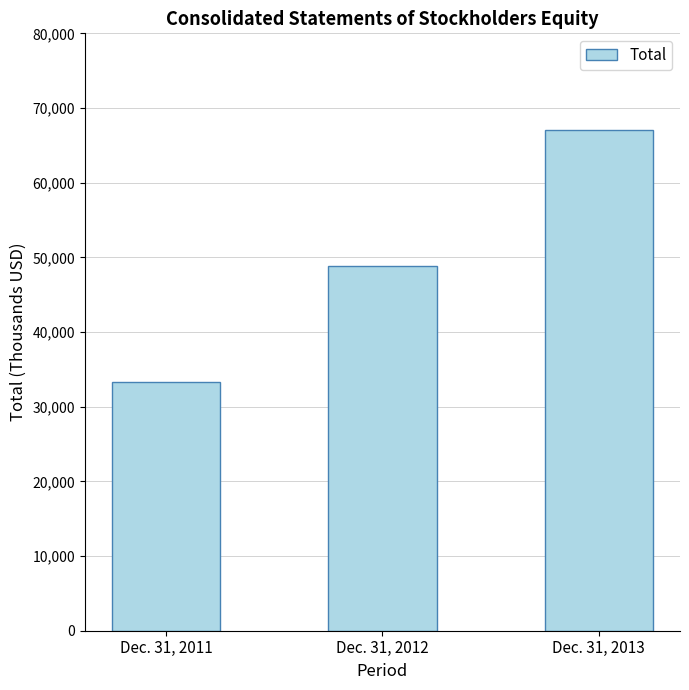

Between Dec. 31, 2012 and Dec. 31, 2013, which is larger?

Dec. 31, 2013